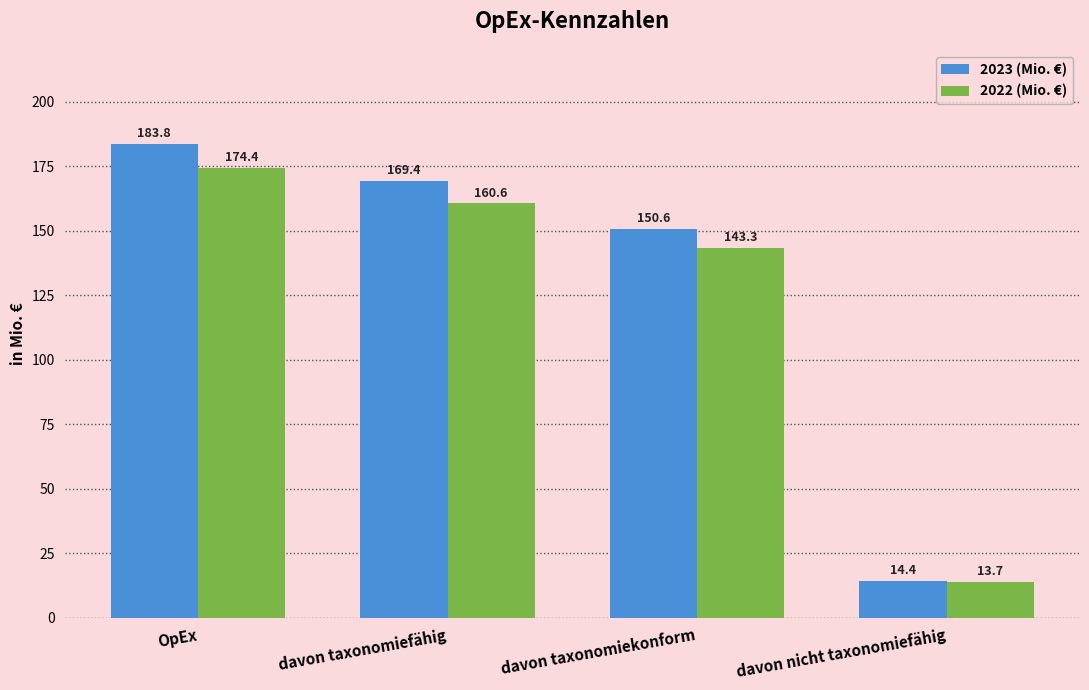

How many bars are there in total?

8